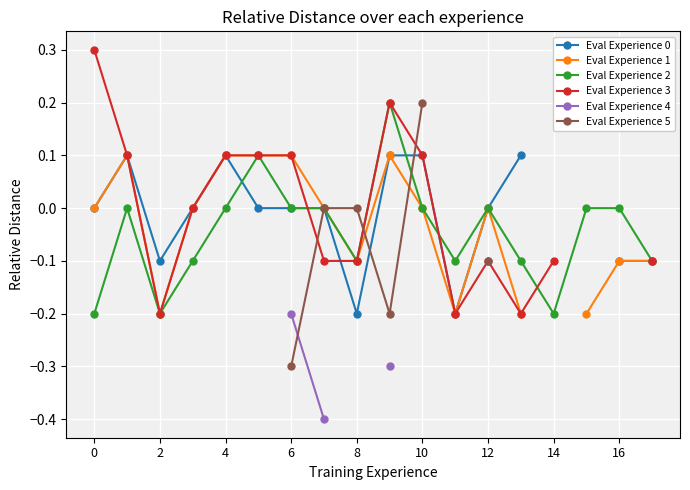

True or false: Eval Experience 2 has more than 2 interior local peaks.

True